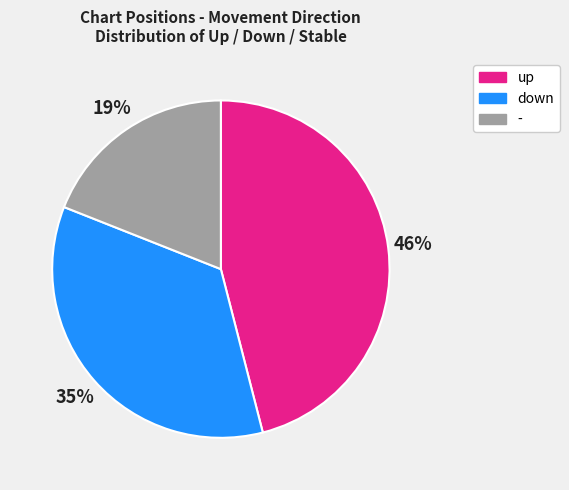

Which slice is the smallest?

-